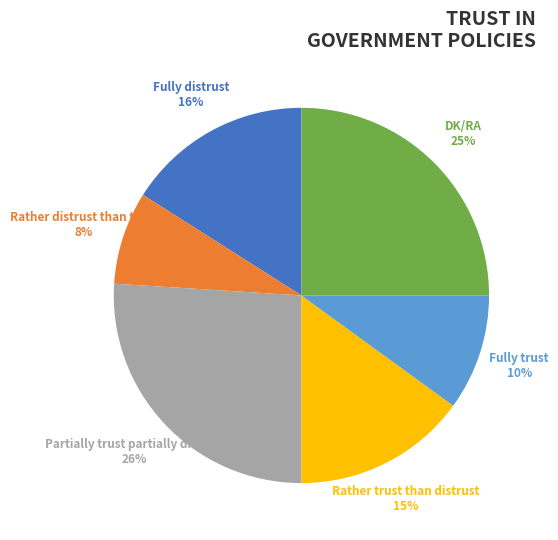

To the nearest percent, what is the average slice percentage?

17%